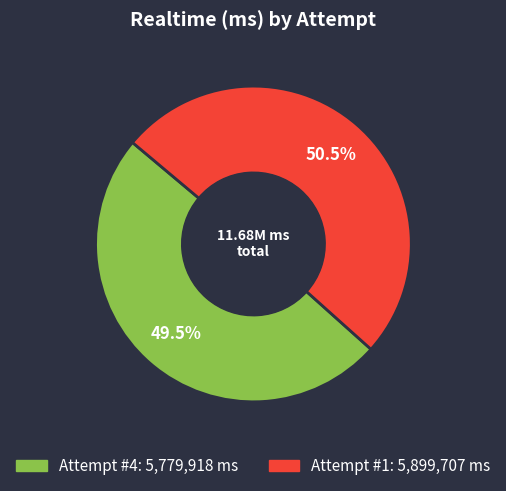

How many segments does this pie chart have?

2